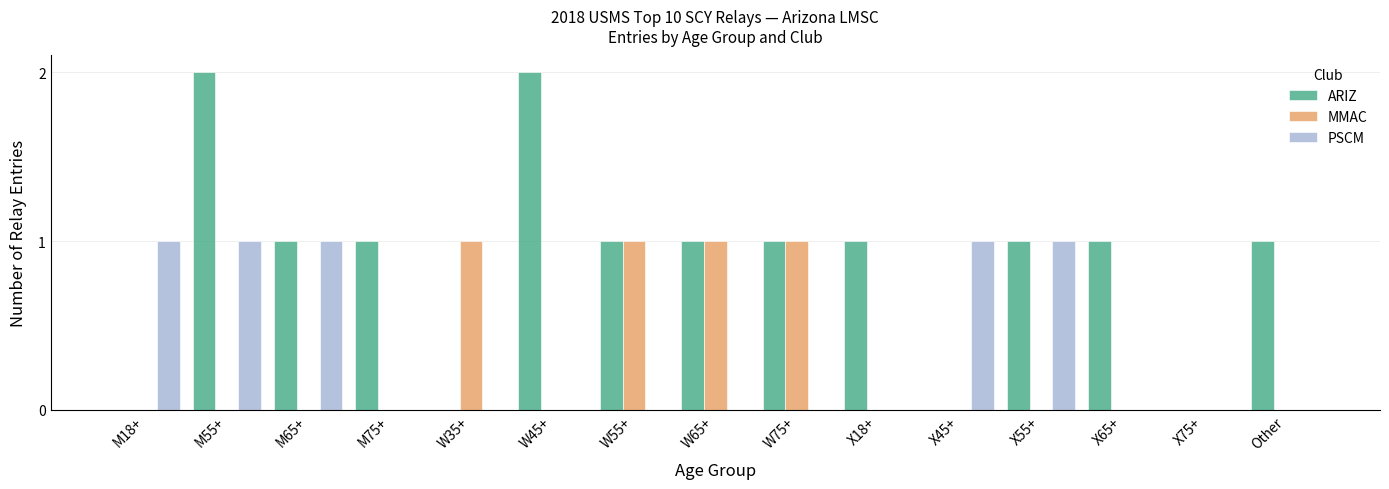

Which series has the widest spread of values?

ARIZ